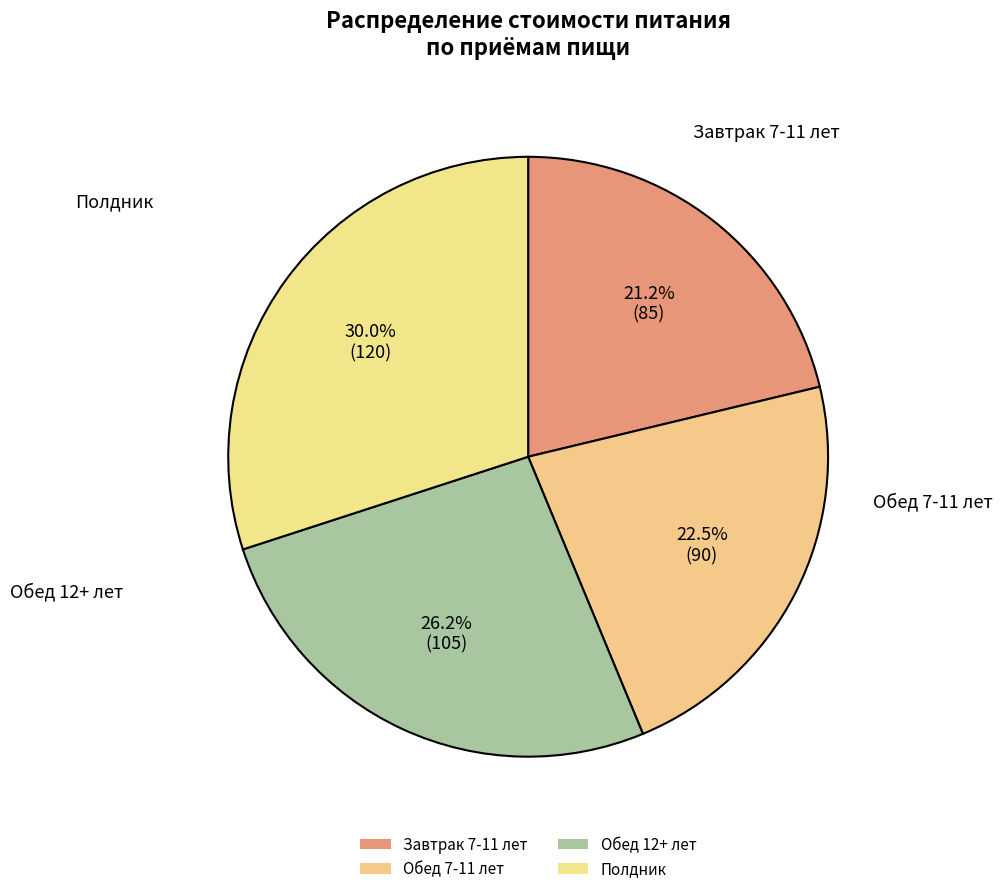

How many slices are in this pie chart?

4